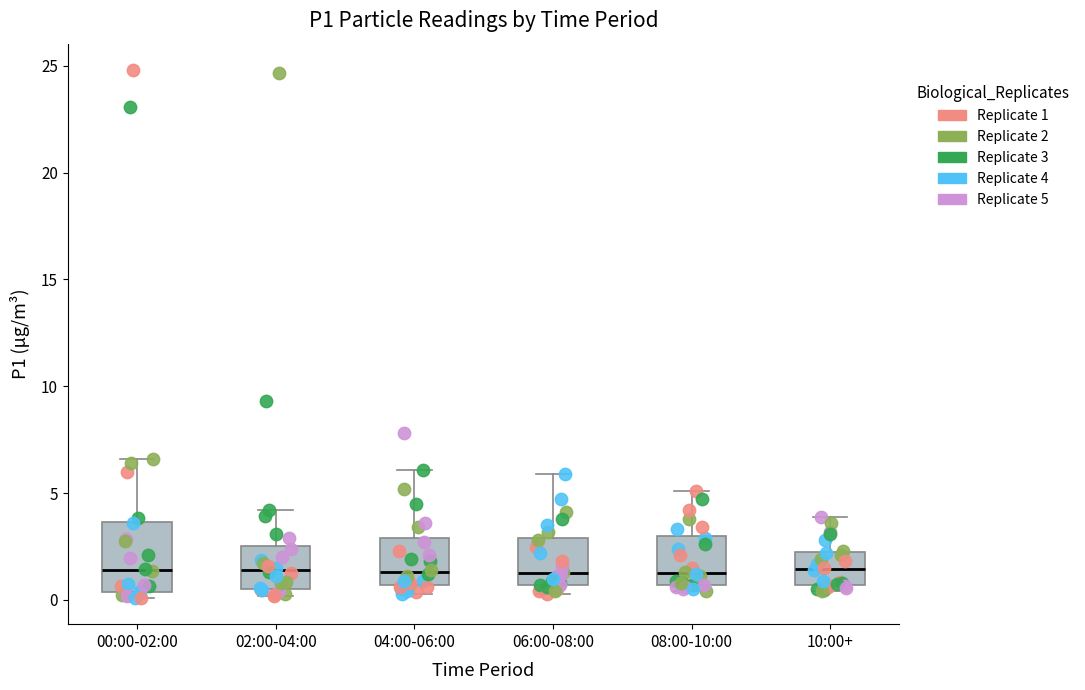

Where is the upper edge of the box for 00:00-02:00 on the y-axis? The values are not printed on the chart, so give them approximately, as read against the axis.

3.5